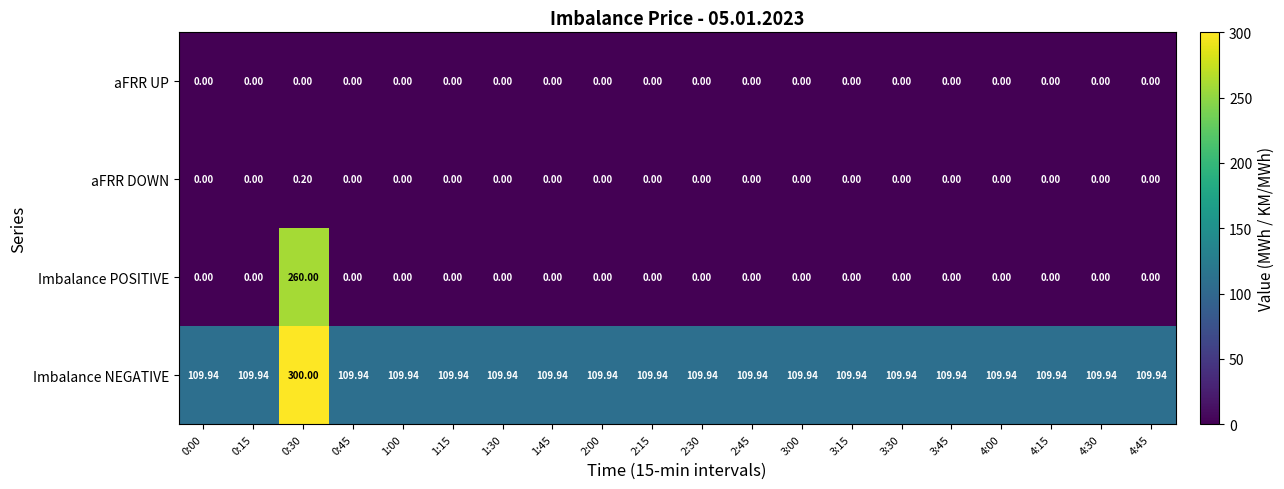

At how many categories does at least one series exceed 45?

20